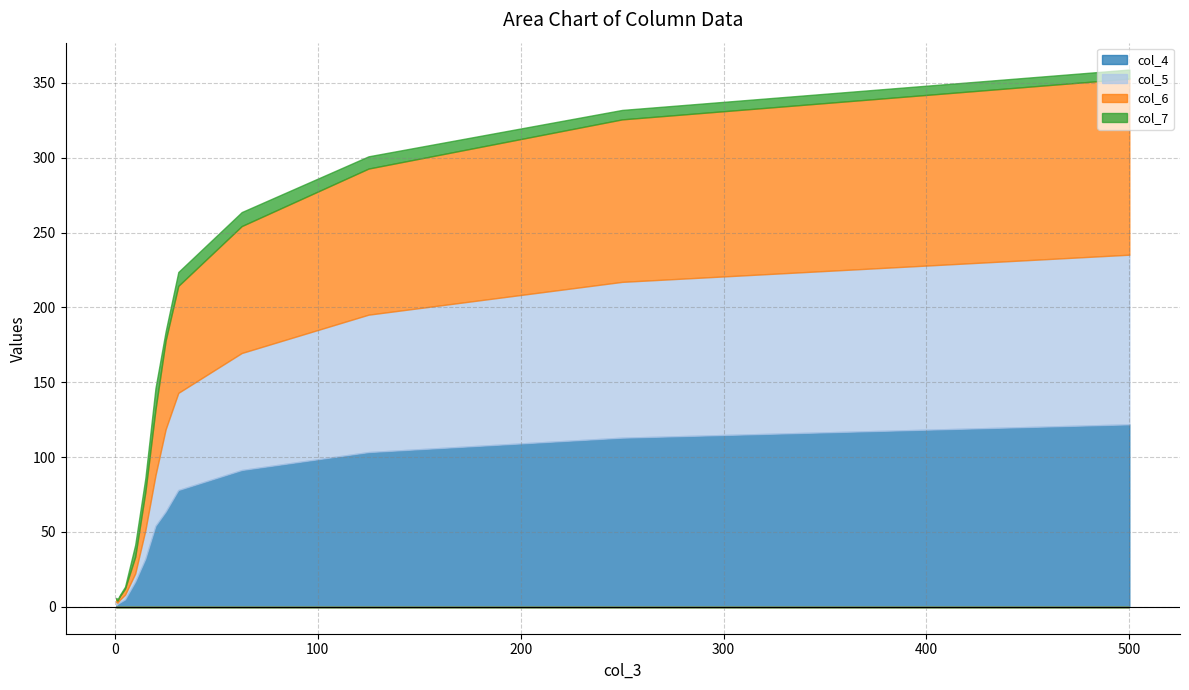

At which label is col_6 closest to 59?

25